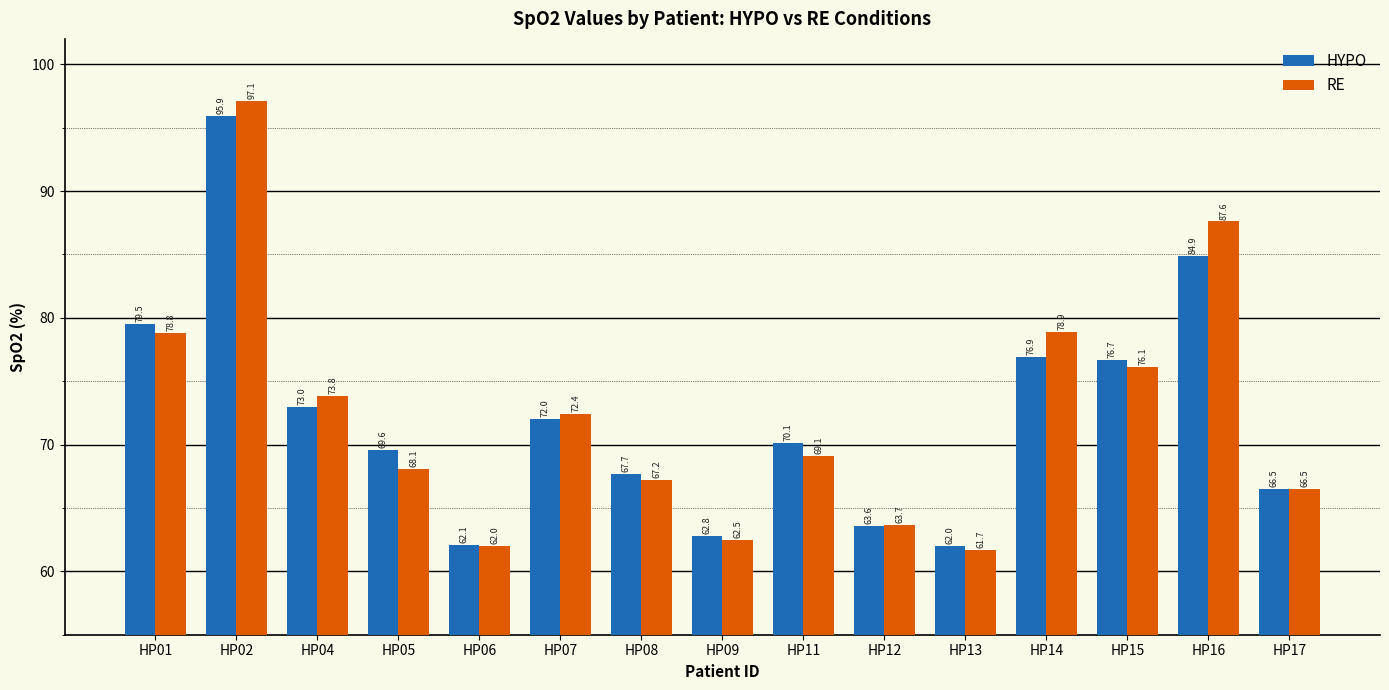

Between HP02 and HP16, which series saw the biggest shift?

HYPO